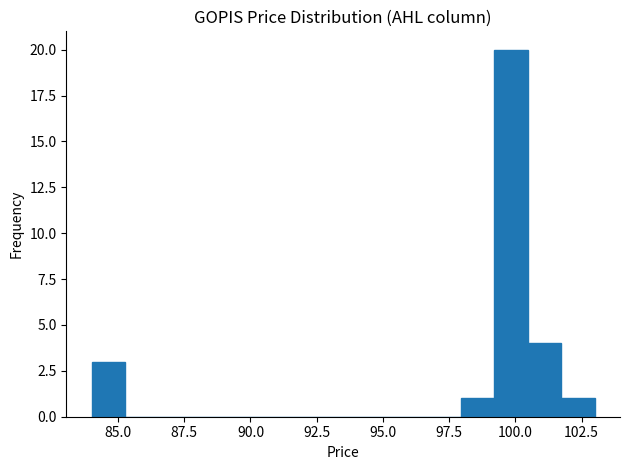

Around what value on the x-axis is the tallest bar? Give the approximate position of its centre, as read against the axis.

100.0